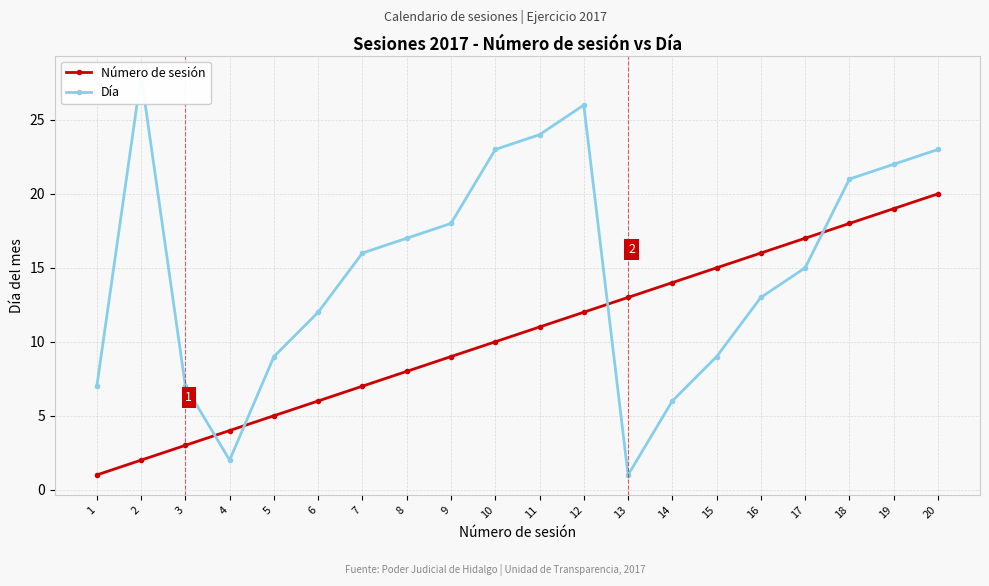

What is the value of the Día point at the 5th from the left?

9